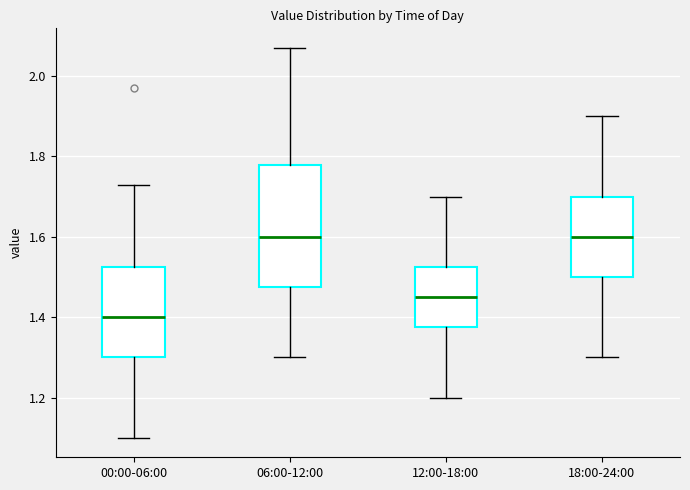

Comparing the boxes themselves (not the whiskers), which one is the tallest?

06:00-12:00